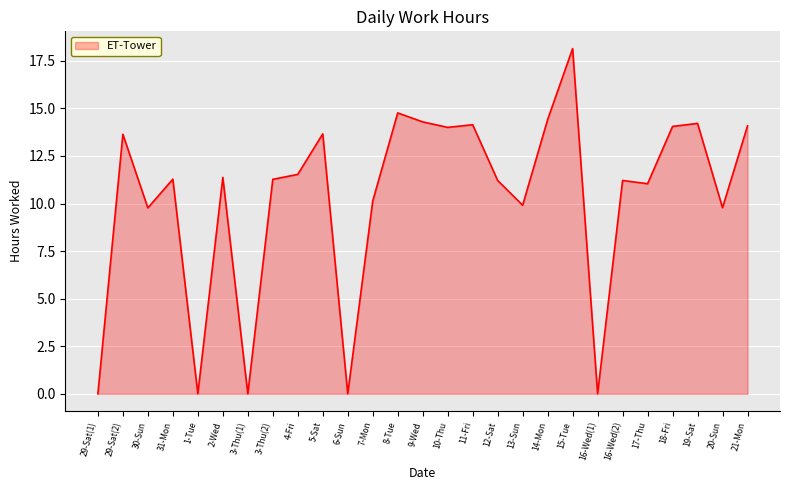

What is the sum of all values?

277.9